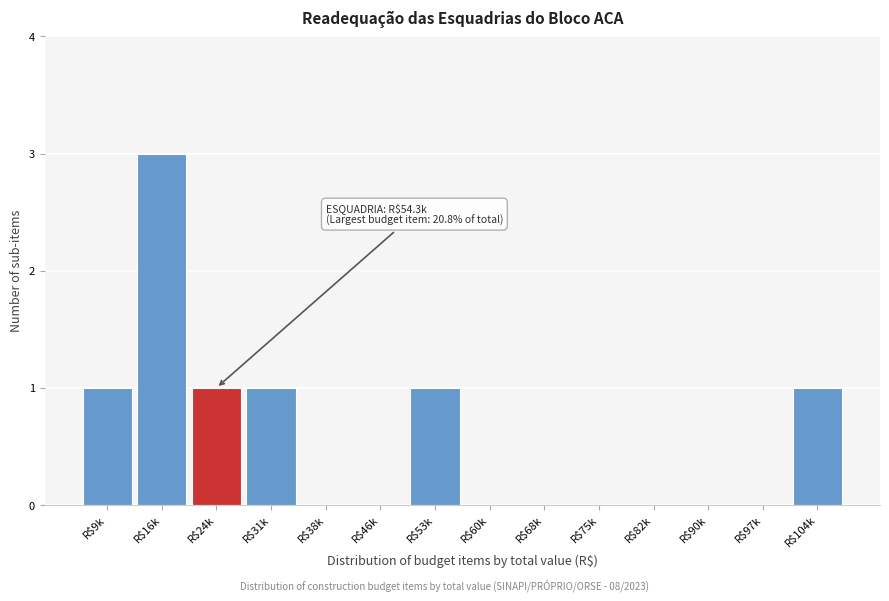

What is the greatest value displayed?

3